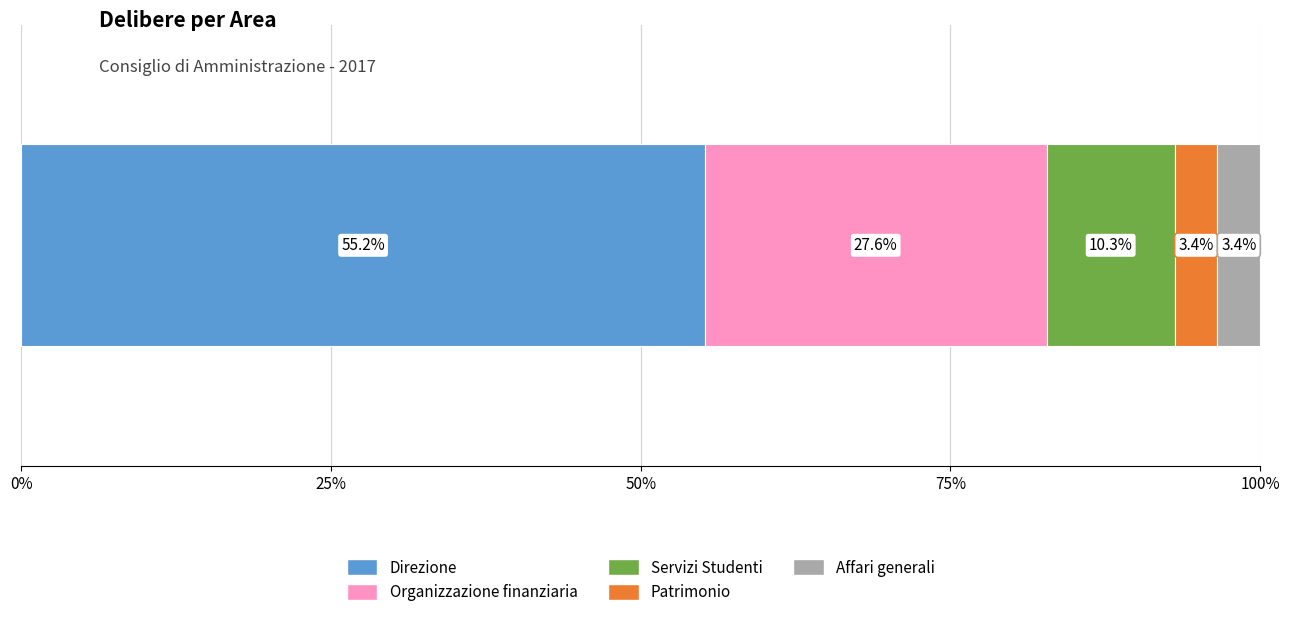

What is the lowest value of the Direzione series?

55.2